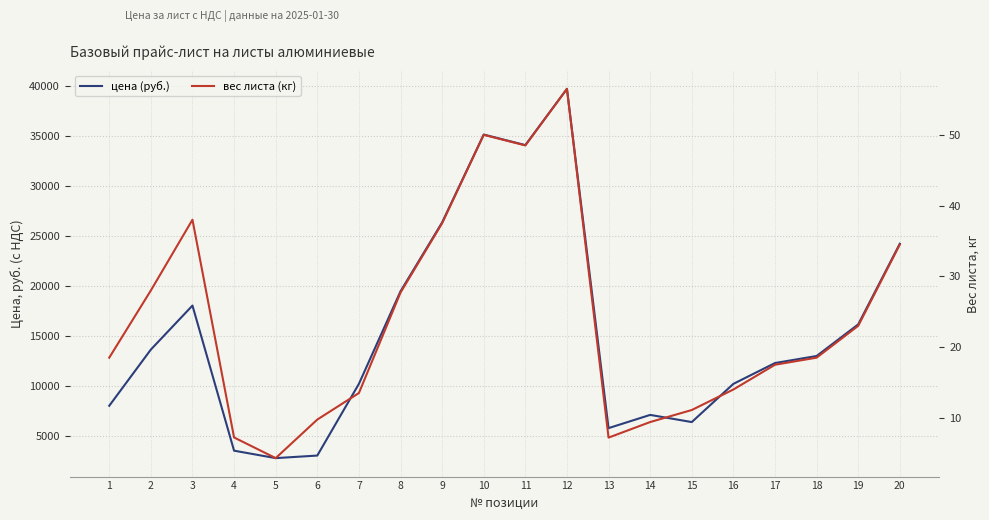

How many lines are shown in the chart?

2